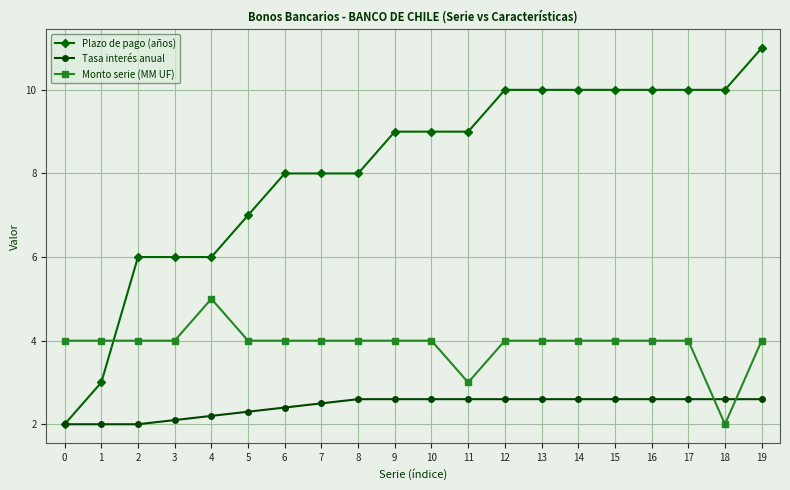

What is the highest value of the Monto serie (MM UF) series?

5.0